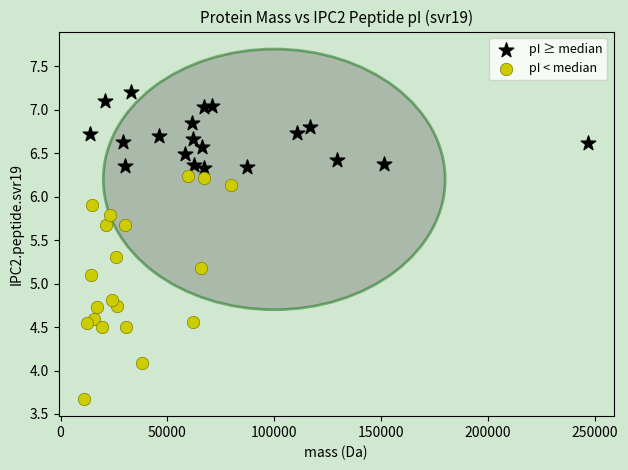

Which series reaches the minimum Y coordinate?

pI < median